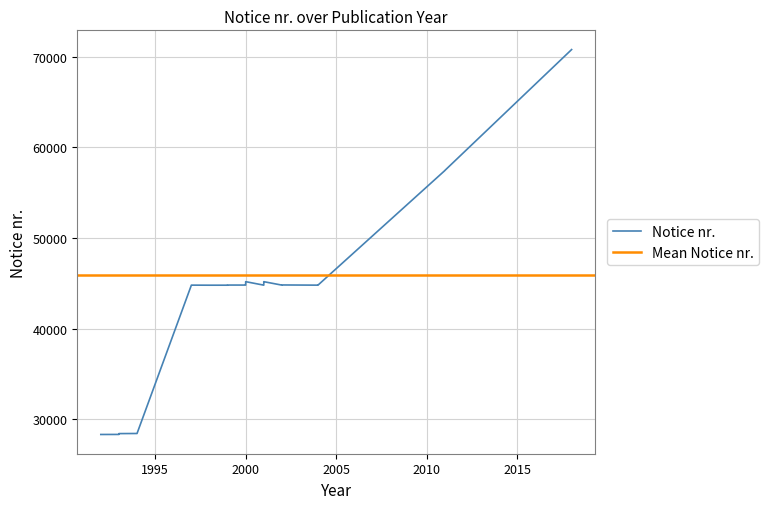

Is it true that the value at 2011 is 34624?

False